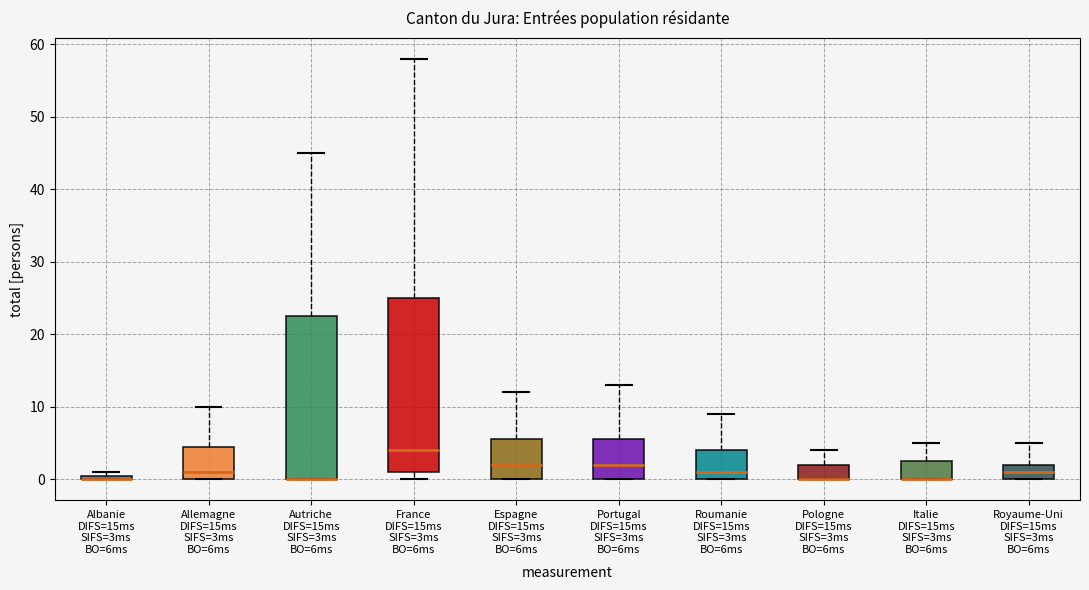

Where is the upper edge of the box for Albanie DIFS=15ms SIFS=3ms BO=6ms on the y-axis? The values are not printed on the chart, so give them approximately, as read against the axis.

1